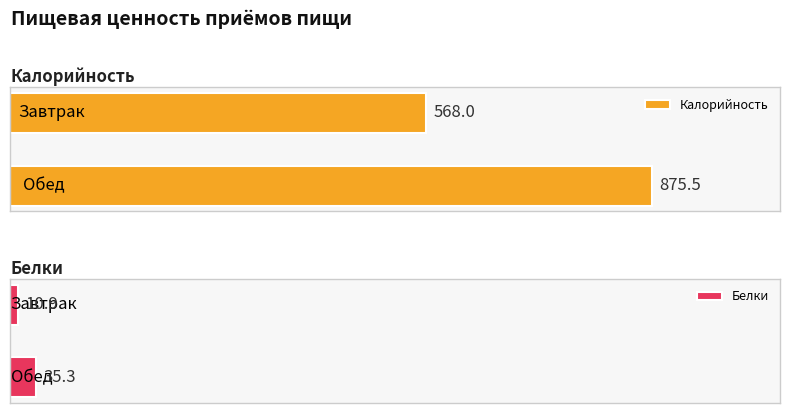

Which series has the widest spread of values?

Калорийность